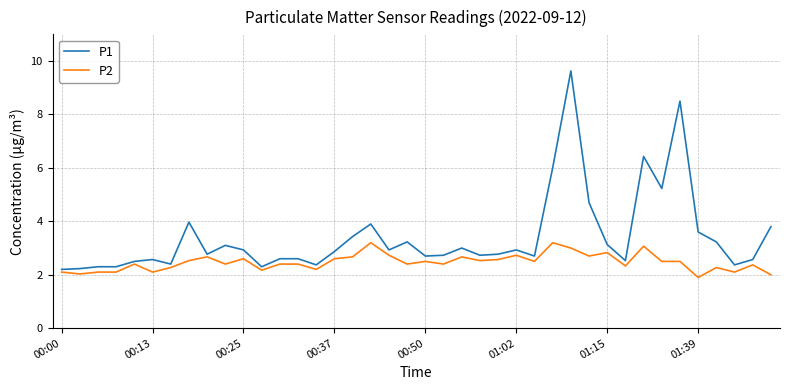

Which series has the largest range (max minus min)?

P1